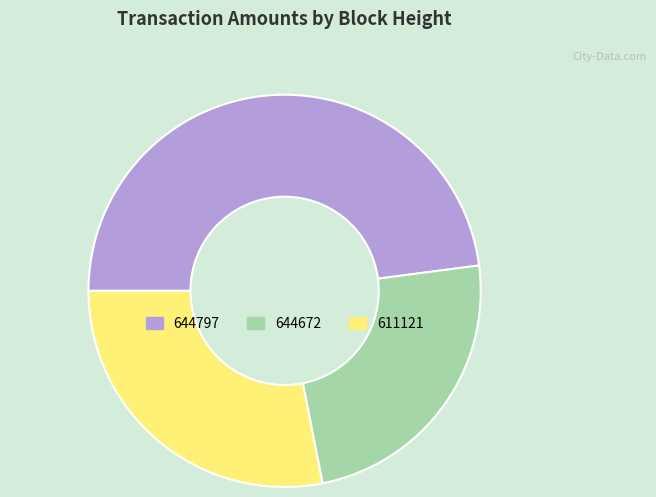

Which category has the smallest portion of the pie?

644672